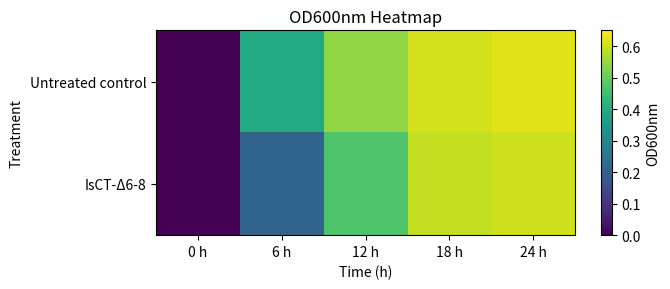

Reading left to right, list all the values displayed in this chart.

Untreated control: 0 h=0.0	6 h=0.4	12 h=0.5	18 h=0.6	24 h=0.6
IsCT-Δ6-8: 0 h=0.0	6 h=0.2	12 h=0.5	18 h=0.6	24 h=0.6